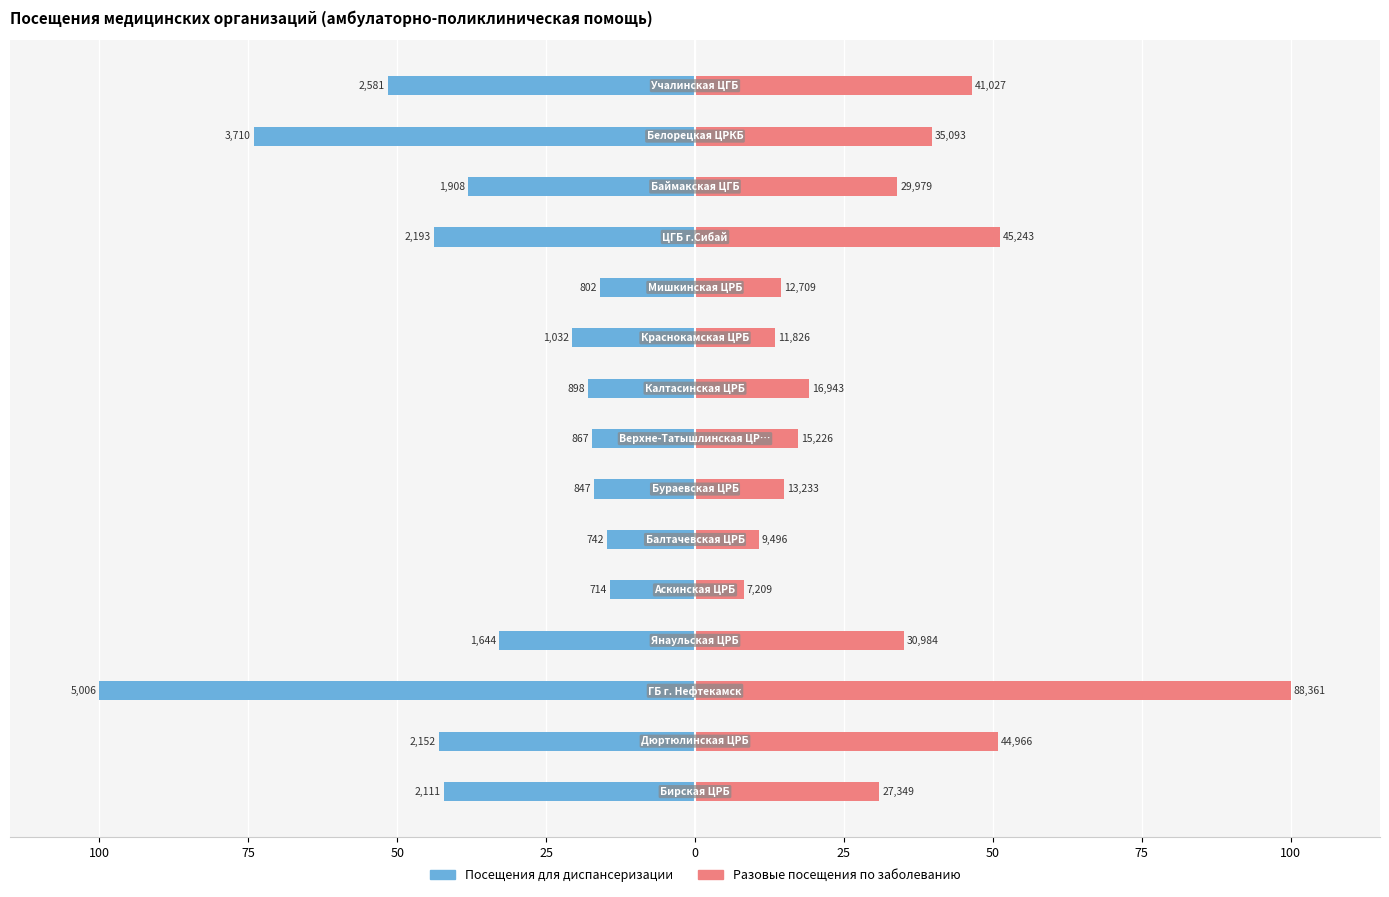

What is the total value across all series at 75?

7.9